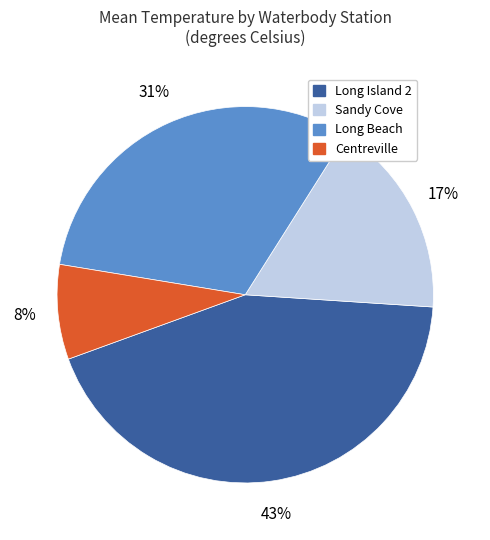

To the nearest percent, what is the average slice percentage?

25%